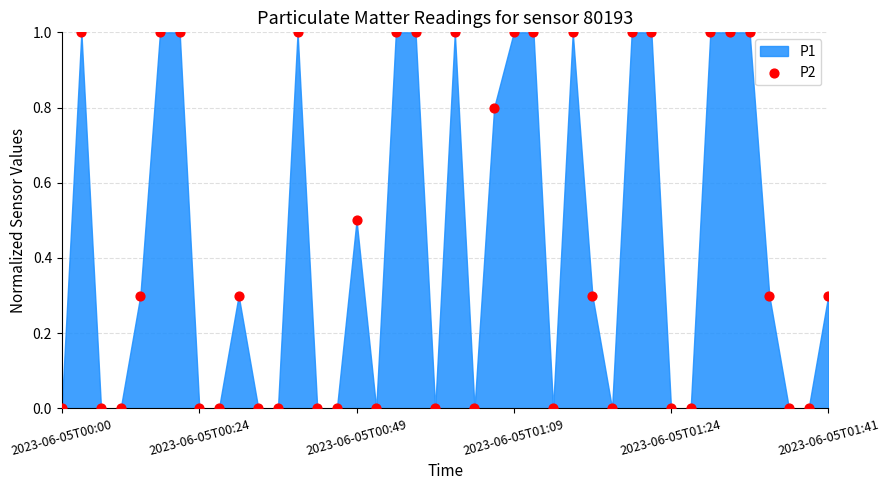

What is the range of Y values (max minus min)?

1.0